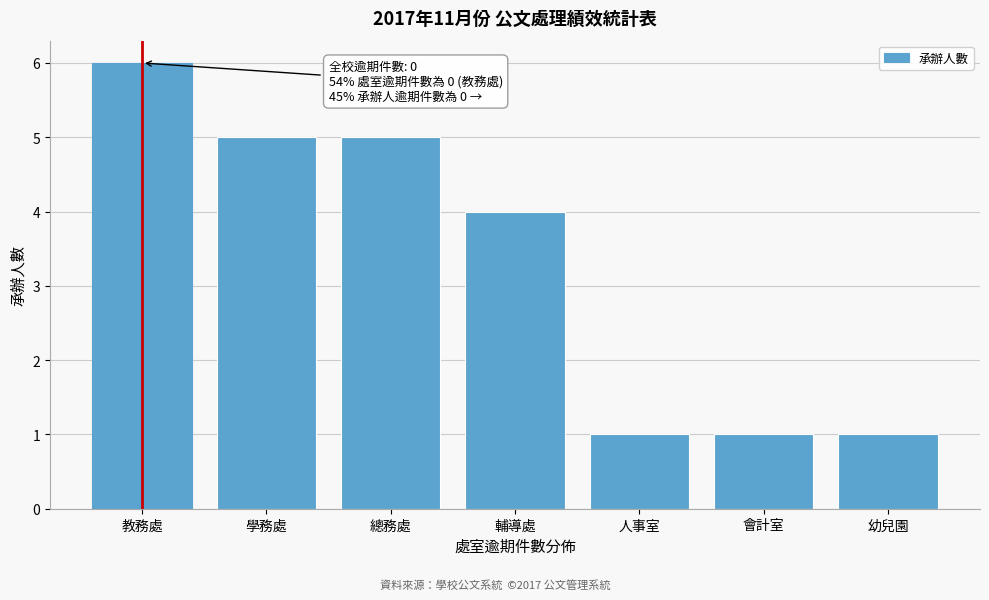

Reading left to right, transcribe all the data shown in this chart.

6	5	5	4	1	1	1